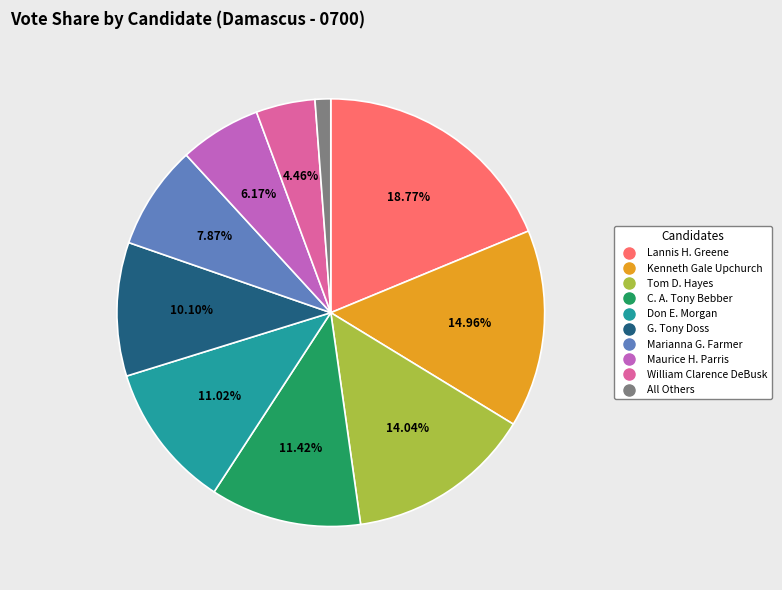

What is the ratio of the value at Kenneth Gale Upchurch to the value at G. Tony Doss?

1.5